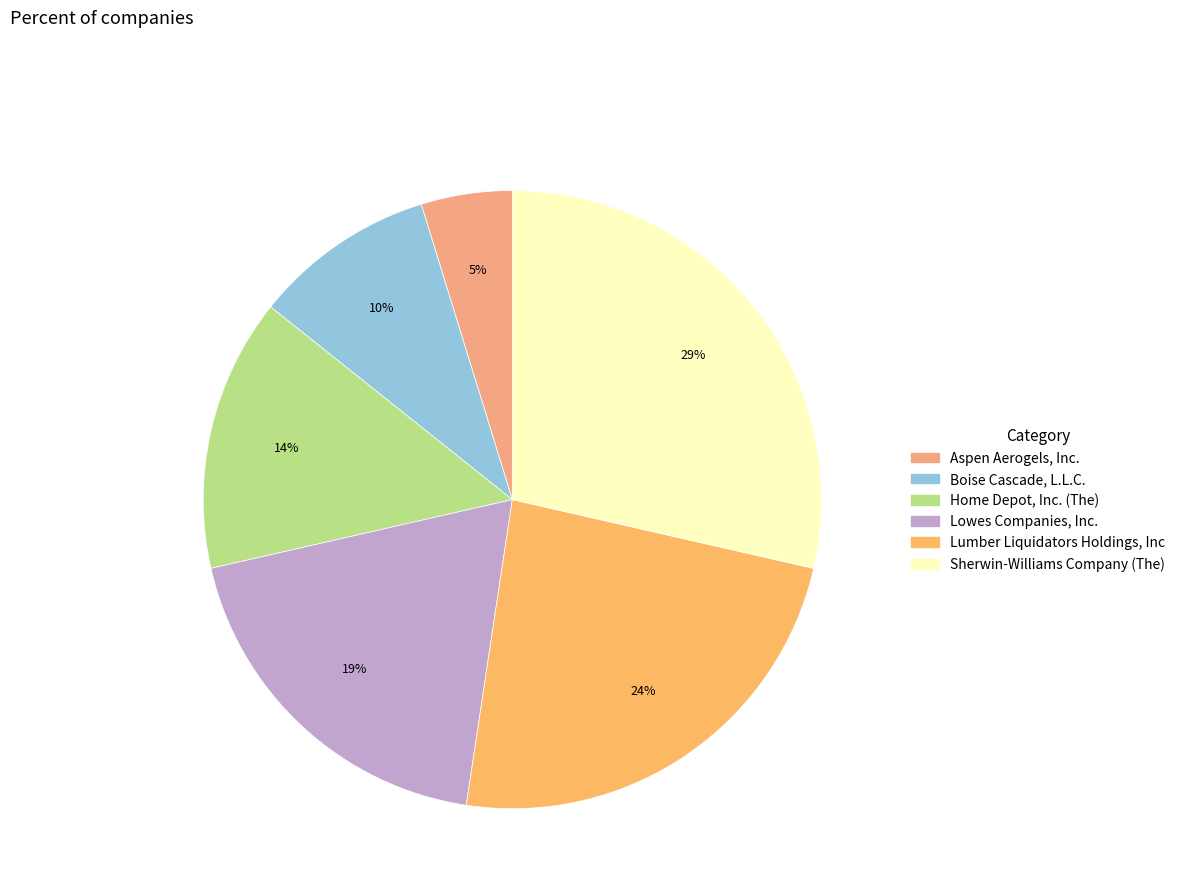

Which slice is the smallest?

Aspen Aerogels, Inc.